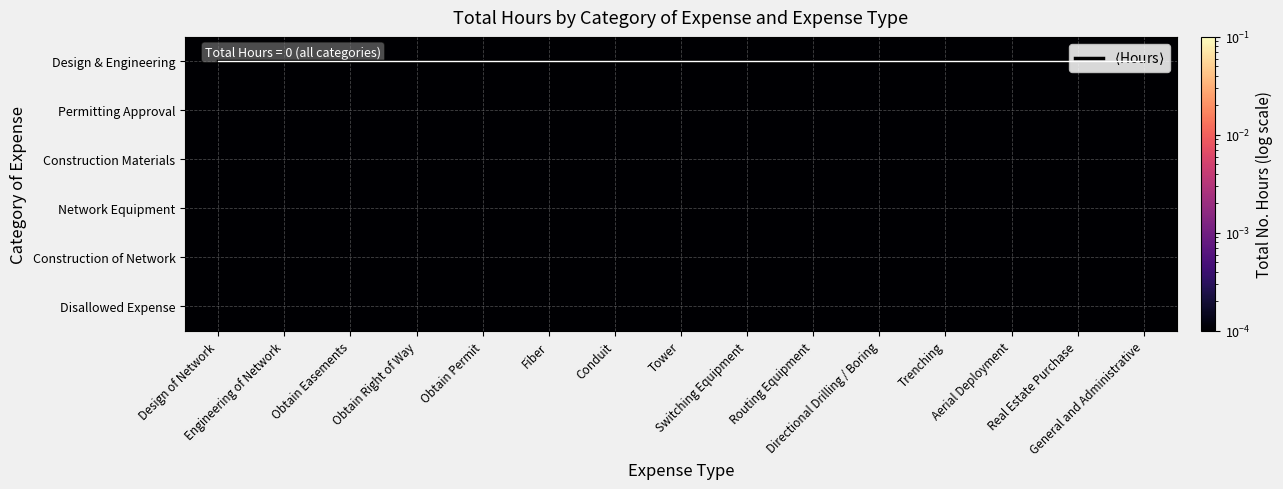

At which category is the sum across all series the highest?

Design of Network